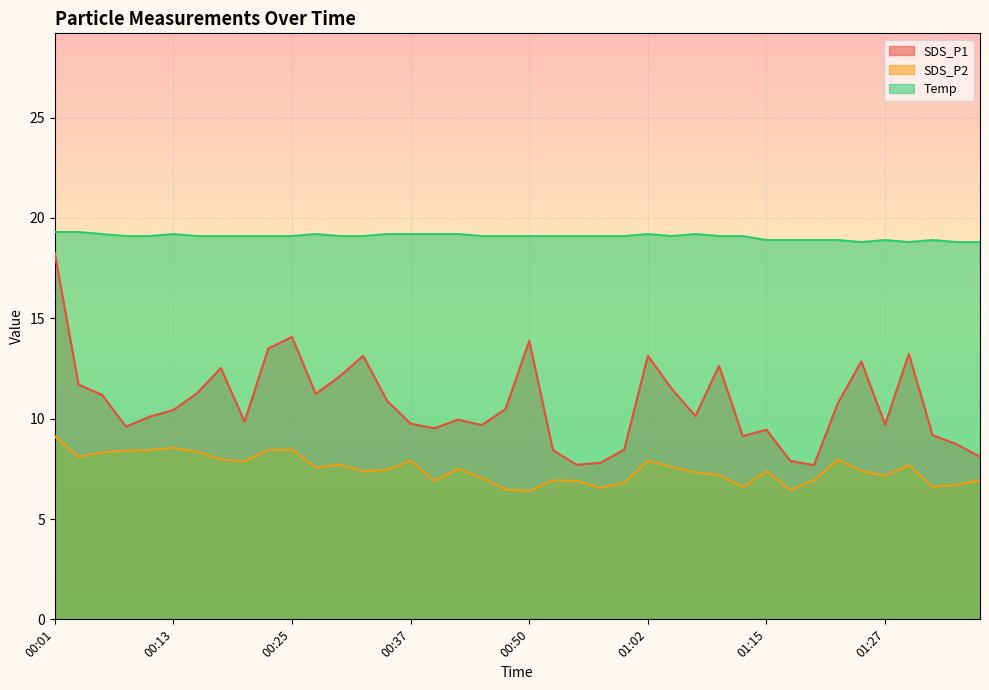

What is the difference between the SDS_P1 values at 00:37 and 01:00?

1.3